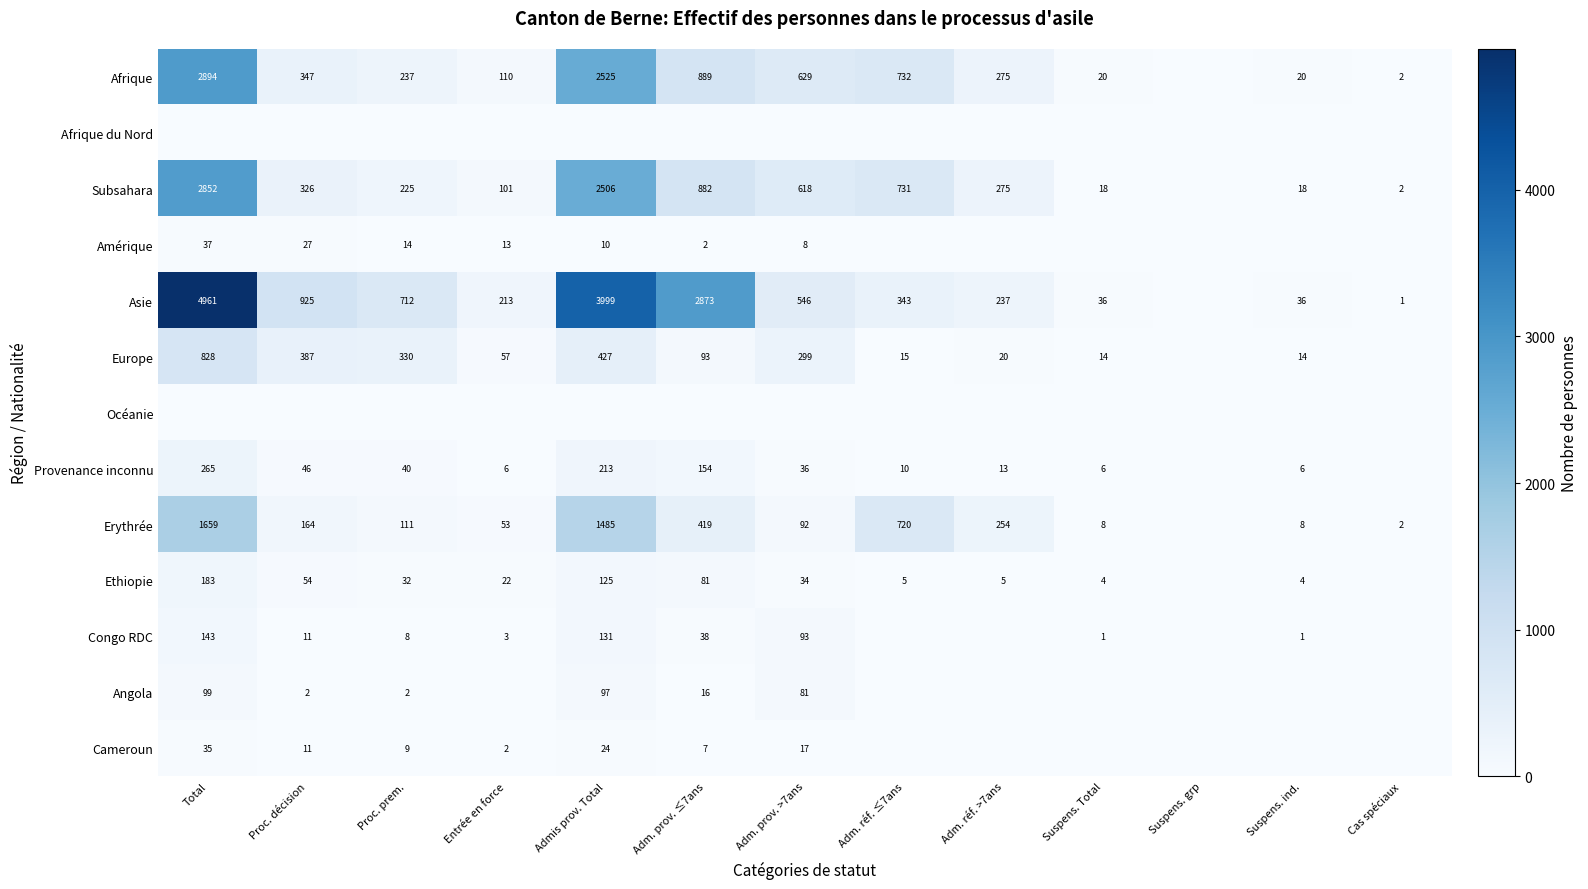

The Congo RDC series shows 2 at Suspens. Total. True or false?

False